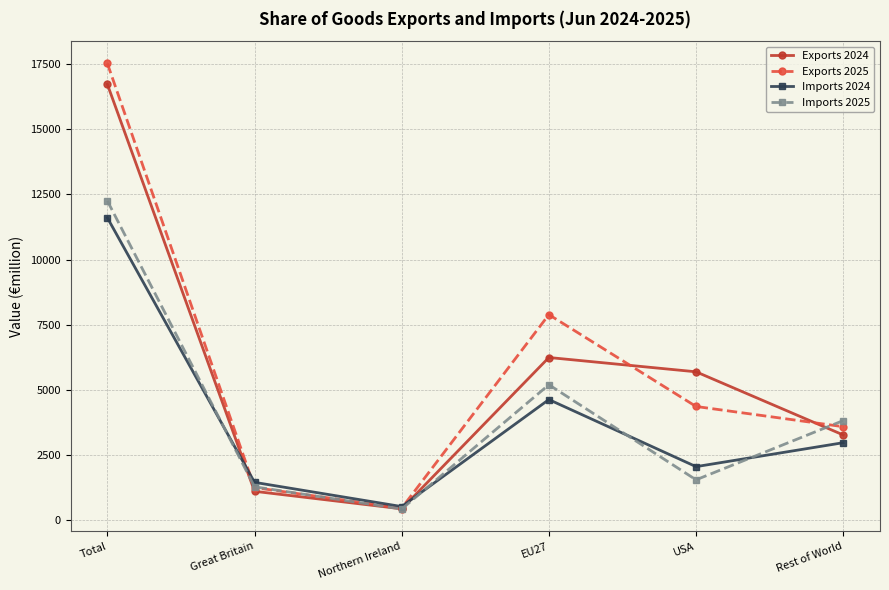

The Exports 2025 series shows 457 at Northern Ireland. True or false?

True